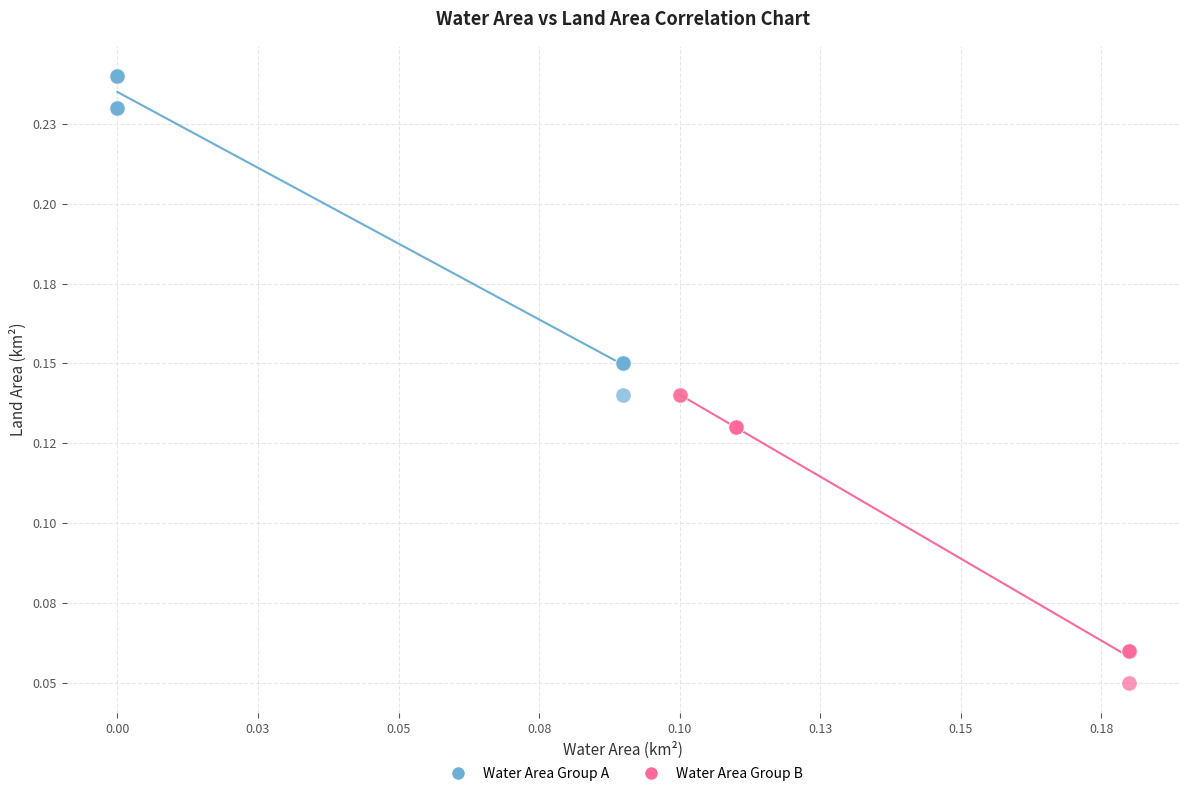

Which series contains the highest Y value?

Water Area Group A